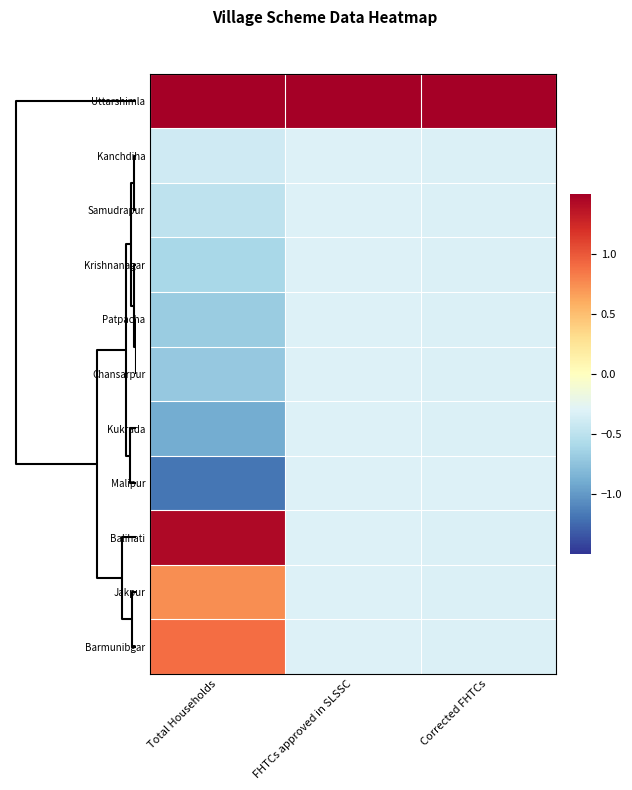

Which series has the largest range (max minus min)?

Balihati